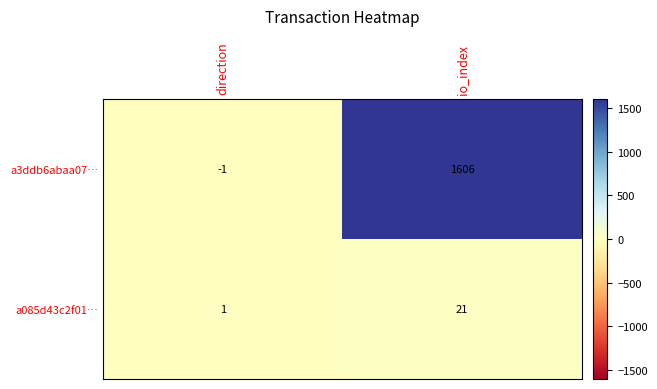

Between direction and io_index, which series saw the biggest shift?

a3ddb6abaa07…